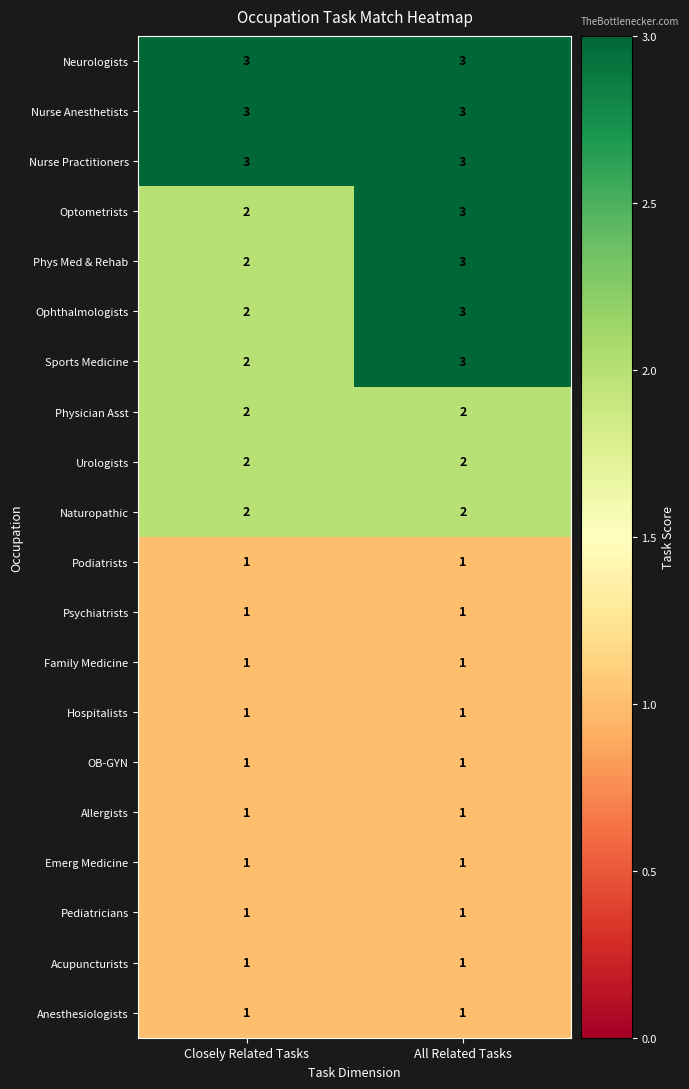

What is the total value across all series at All Related Tasks?

37